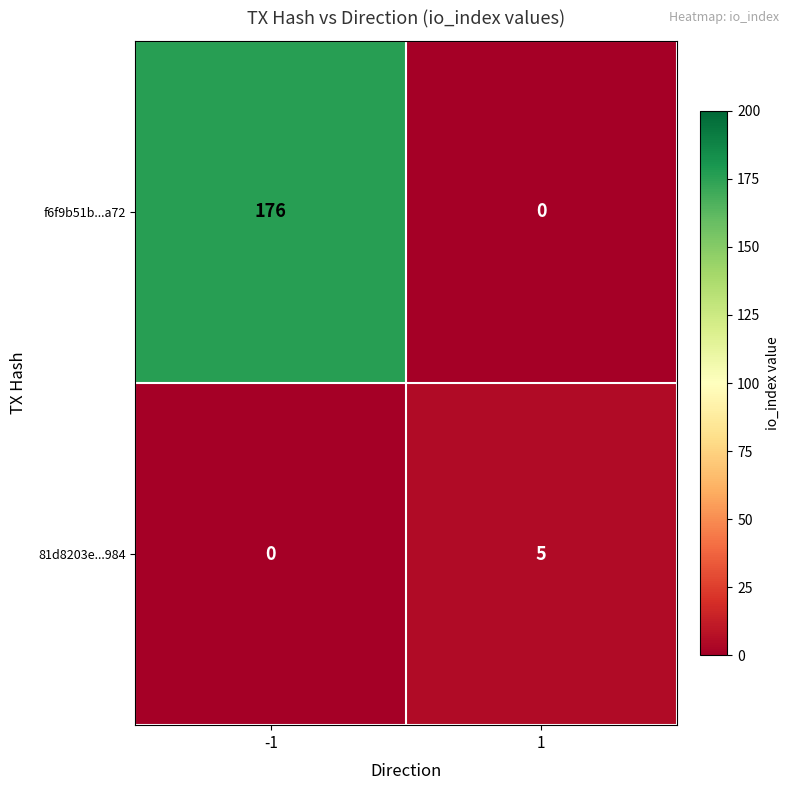

At how many categories does at least one series exceed 136?

1